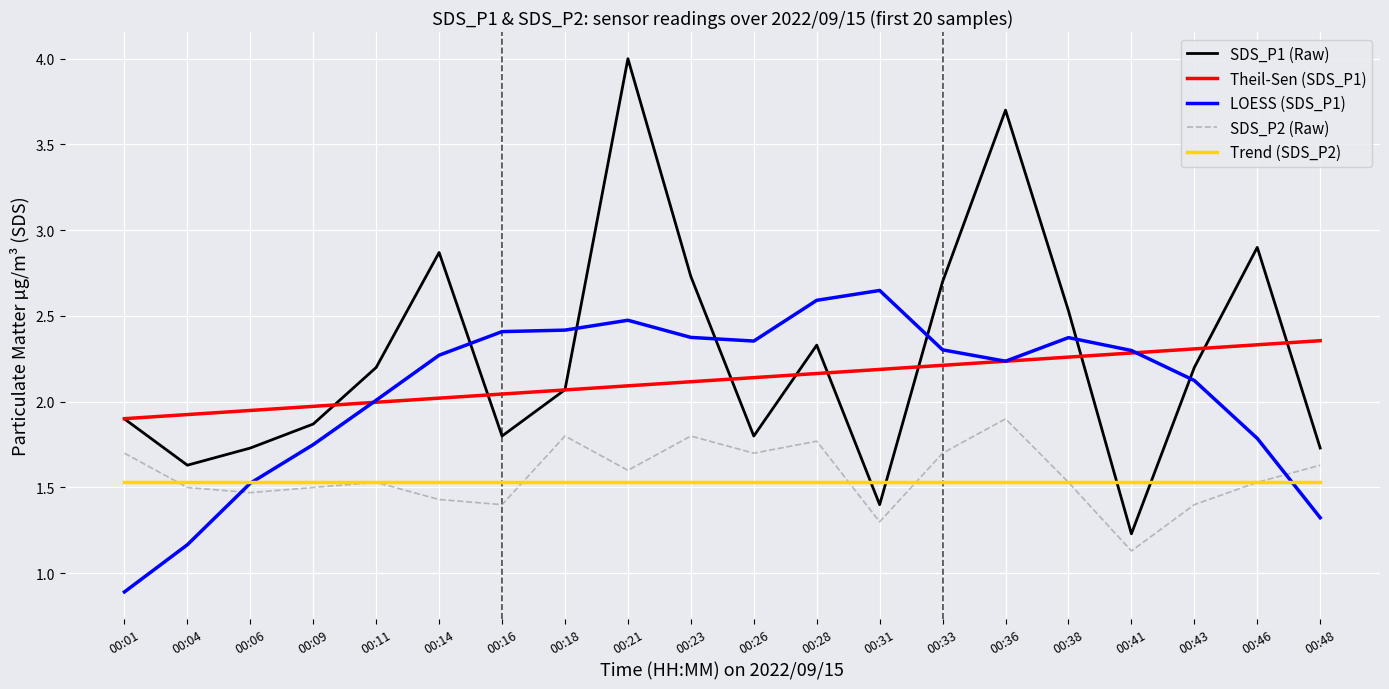

Is it true that SDS_P2 (Raw) equals 3.0 at 00:36?

False